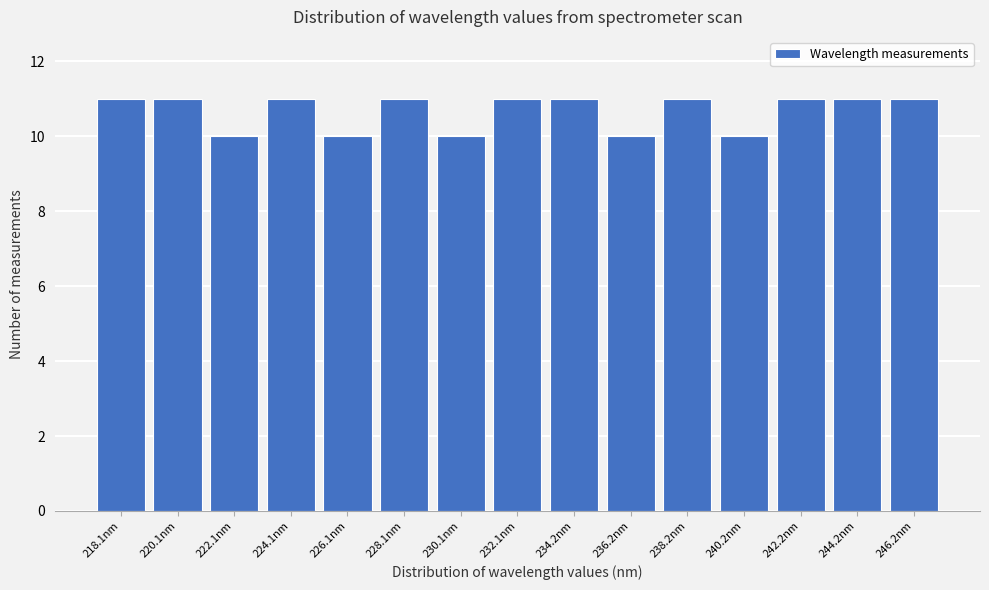

Reading right to left, transcribe all the data shown in this chart.

11	11	11	10	11	10	11	11	10	11	10	11	10	11	11